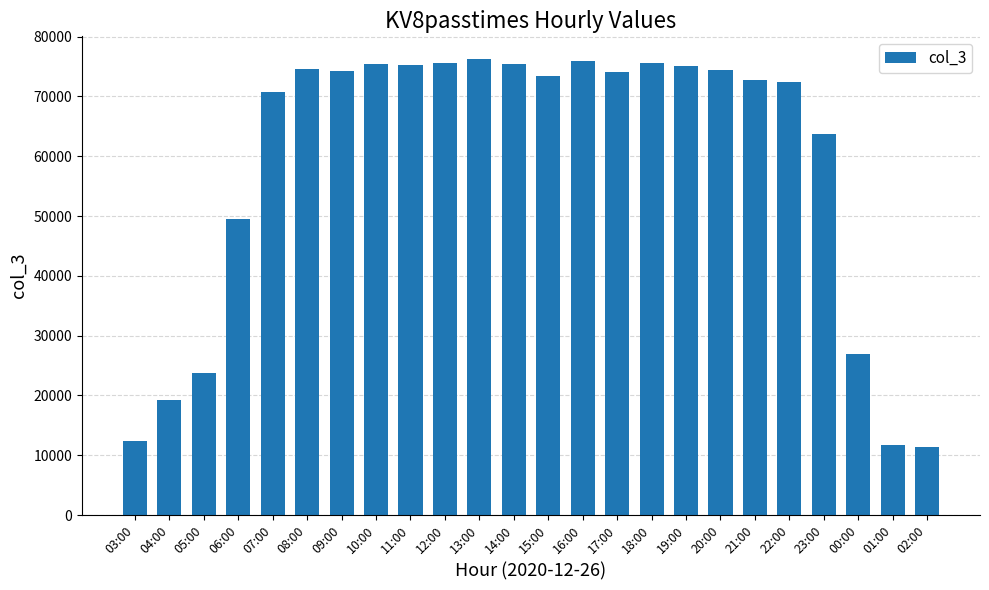

What is the greatest value displayed?

76220